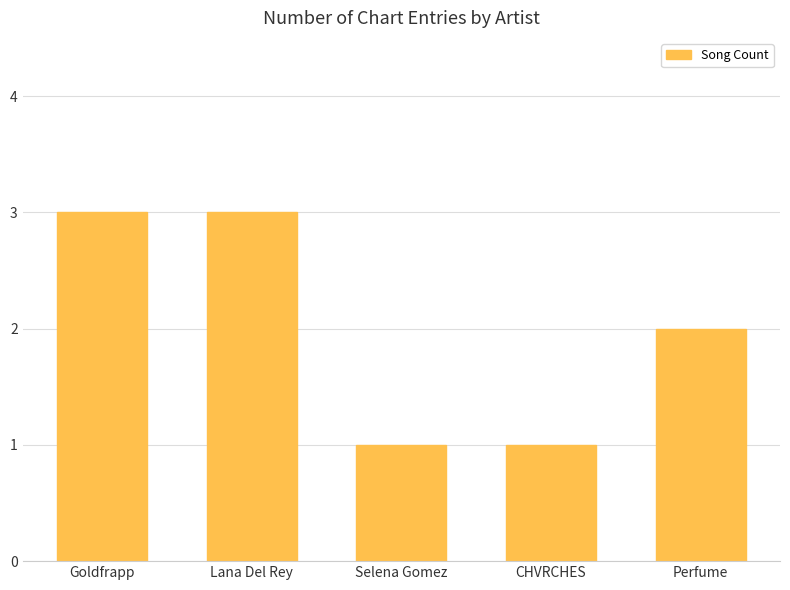

What is the label of the 2nd bar from the left?

Lana Del Rey